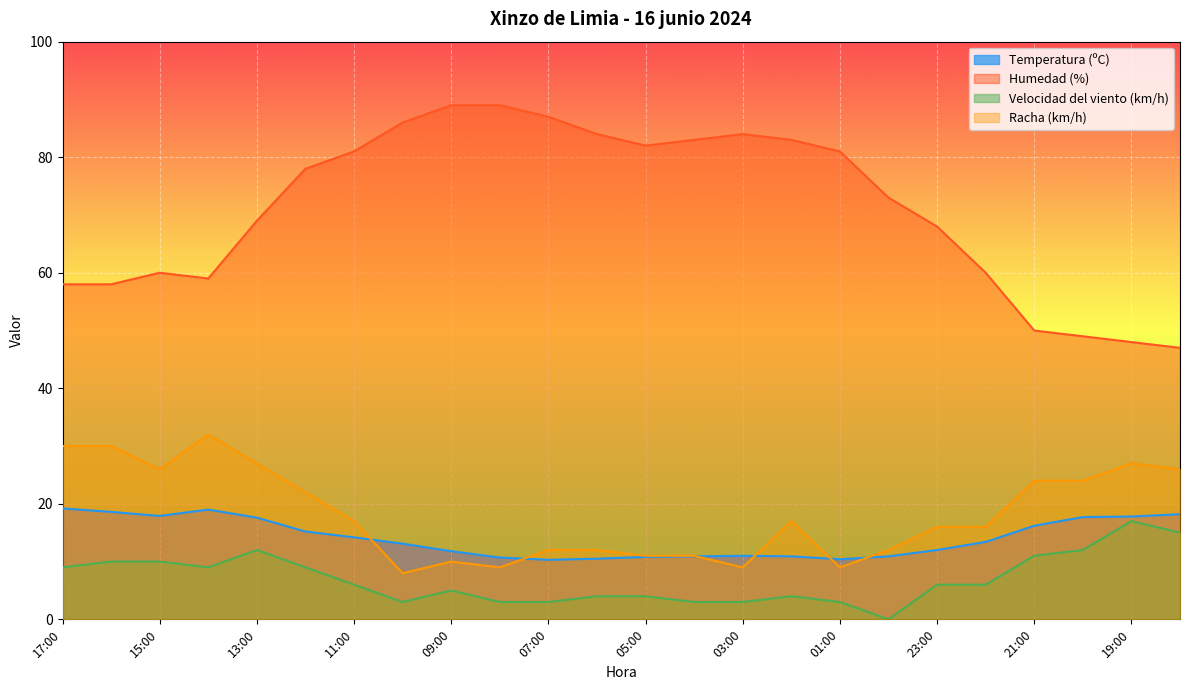

Reading left to right, list all the values displayed in this chart.

Temperatura (ºC): 19.2	18.6	17.9	19.0	17.6	15.2	14.2	13.1	11.8	10.7	10.3	10.5	10.8	10.9	11.0	10.9	10.4	10.9	12.0	13.4	16.2	17.7	17.8	18.2
Humedad (%): 58.0	58.0	60.0	59.0	69.0	78.0	81.0	86.0	89.0	89.0	87.0	84.0	82.0	83.0	84.0	83.0	81.0	73.0	68.0	60.0	50.0	49.0	48.0	47.0
Velocidad del viento (km/h): 9.0	10.0	10.0	9.0	12.0	9.0	6.0	3.0	5.0	3.0	3.0	4.0	4.0	3.0	3.0	4.0	3.0	0.0	6.0	6.0	11.0	12.0	17.0	15.0
Racha (km/h): 30.0	30.0	26.0	32.0	27.0	22.0	17.0	8.0	10.0	9.0	12.0	12.0	11.0	11.0	9.0	17.0	9.0	12.0	16.0	16.0	24.0	24.0	27.0	26.0